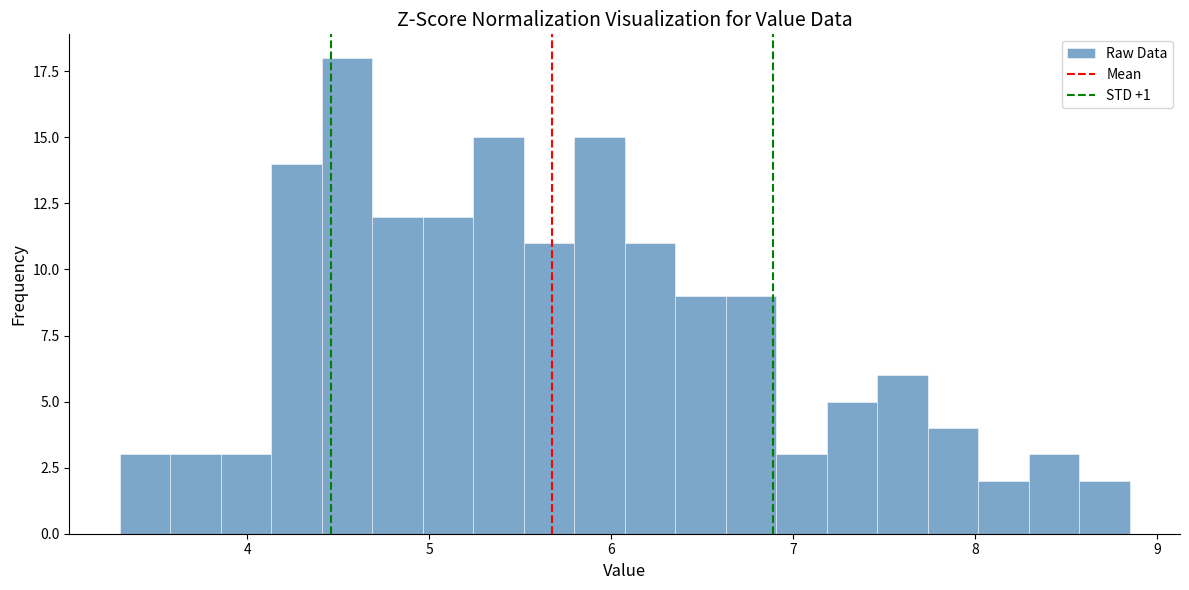

Around what value on the x-axis is the tallest bar? Give the approximate position of its centre, as read against the axis.

4.5